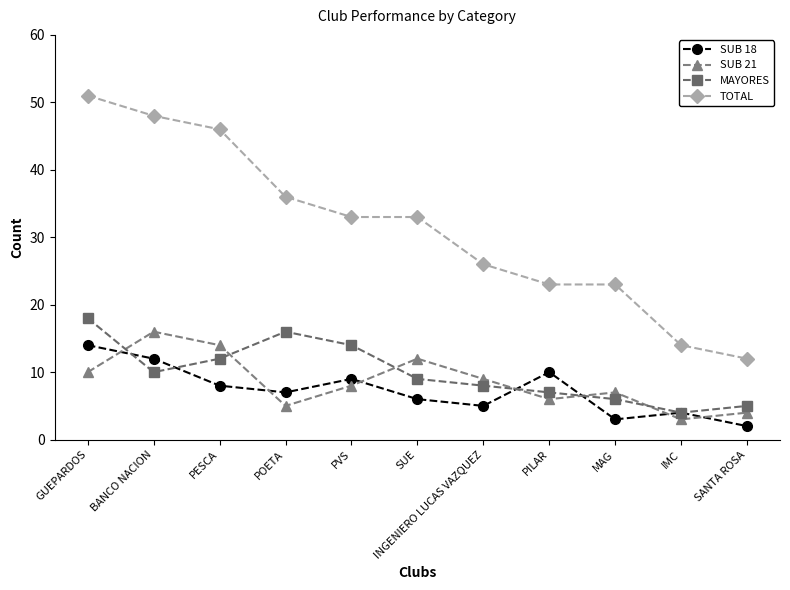

True or false: SUB 21 and TOTAL cross at least once.

False